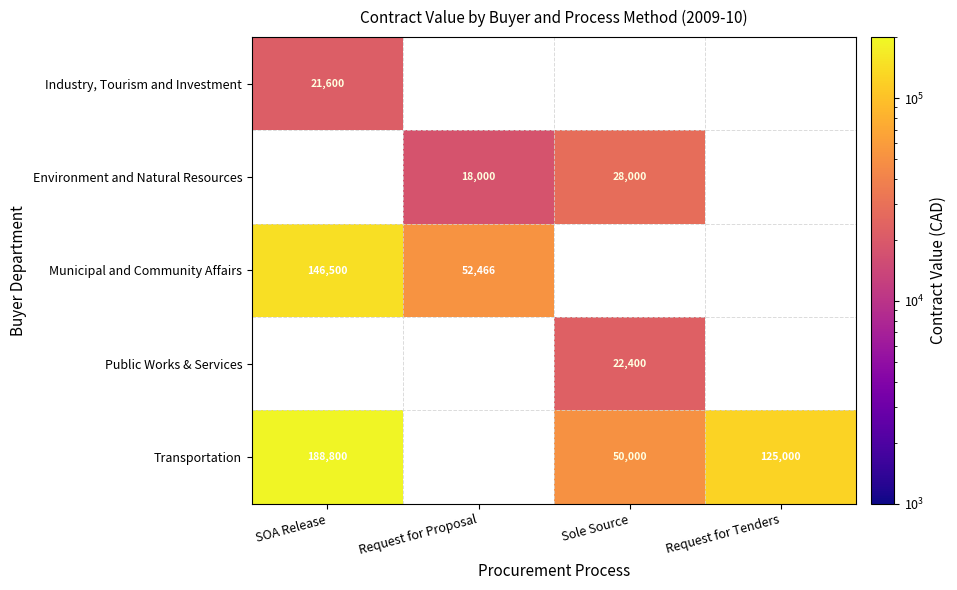

Is the value of Environment and Natural Resources at Request for Proposal greater than the value of Municipal and Community Affairs at Request for Proposal?

No